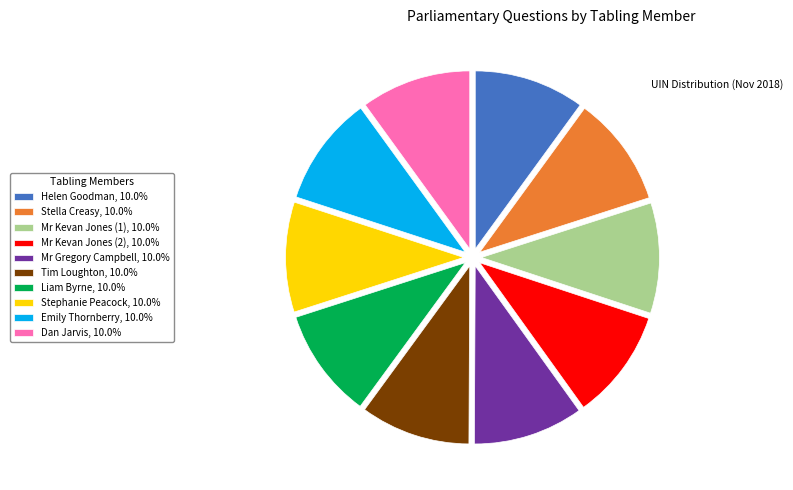

The Mr Kevan Jones (2) slice represents 19% of the pie. True or false?

False